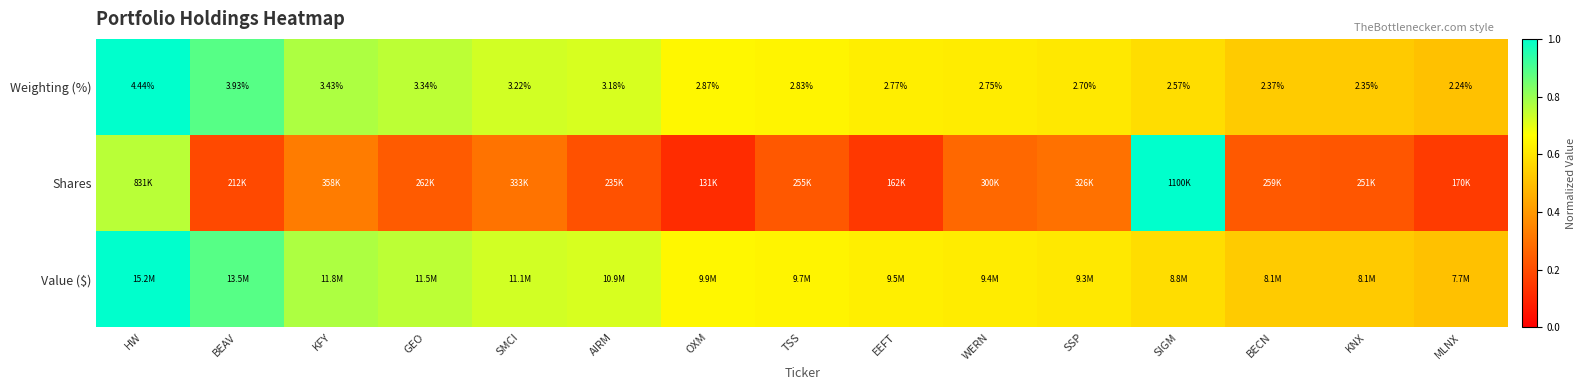

What is the average value of the Shares series?

0.3